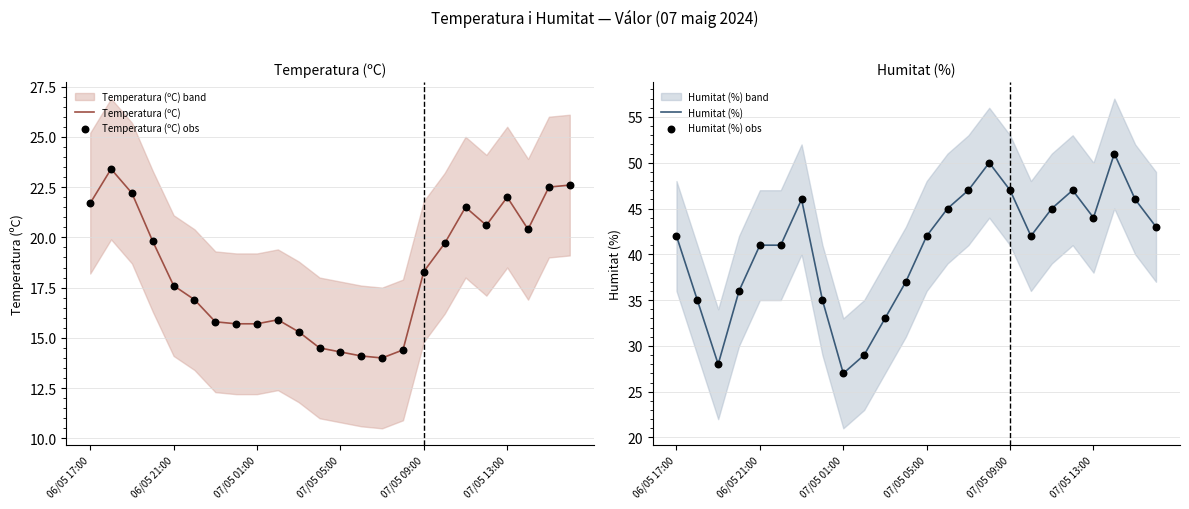

At which label does Temperatura (ºC) first exceed 18?

06/05 17:00